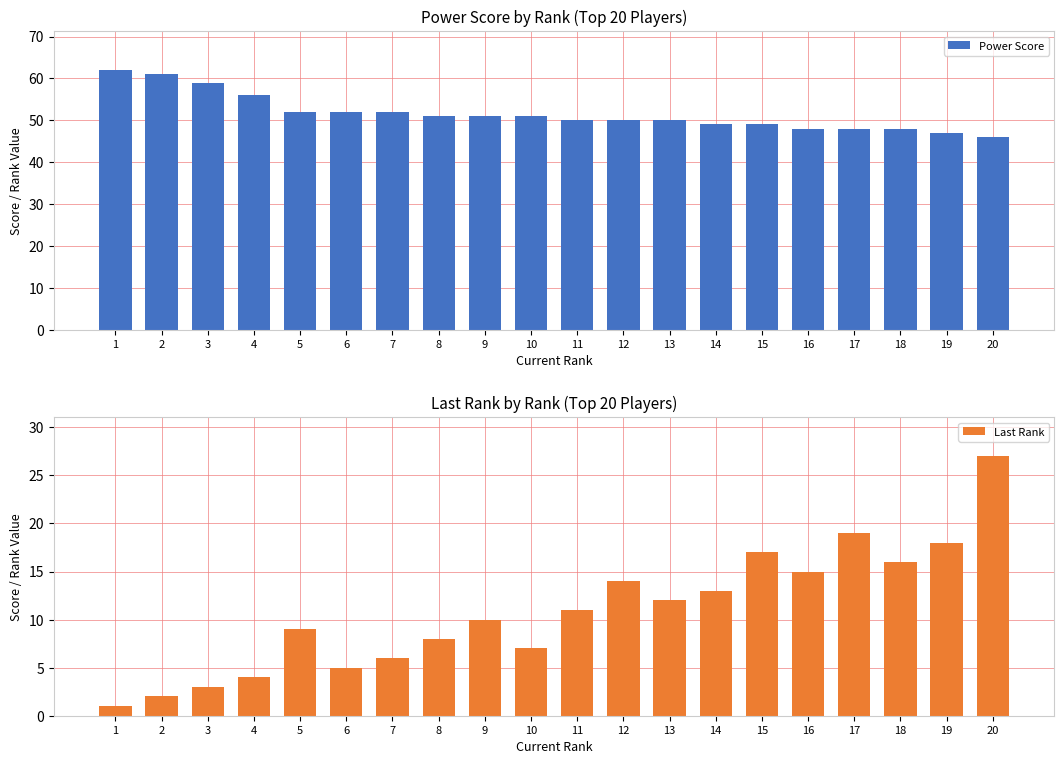

How many values in the Last Rank series are below 11?

10